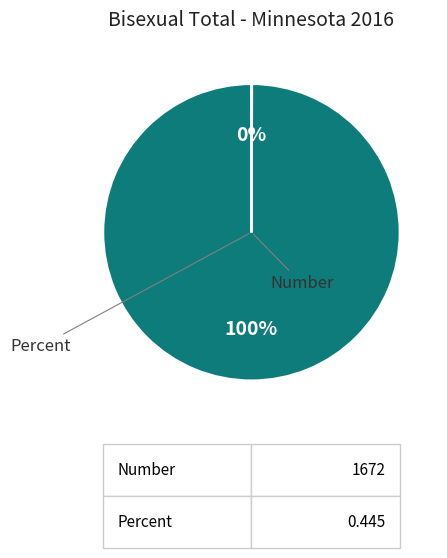

Is there any slice that represents more than half of the pie?

Yes